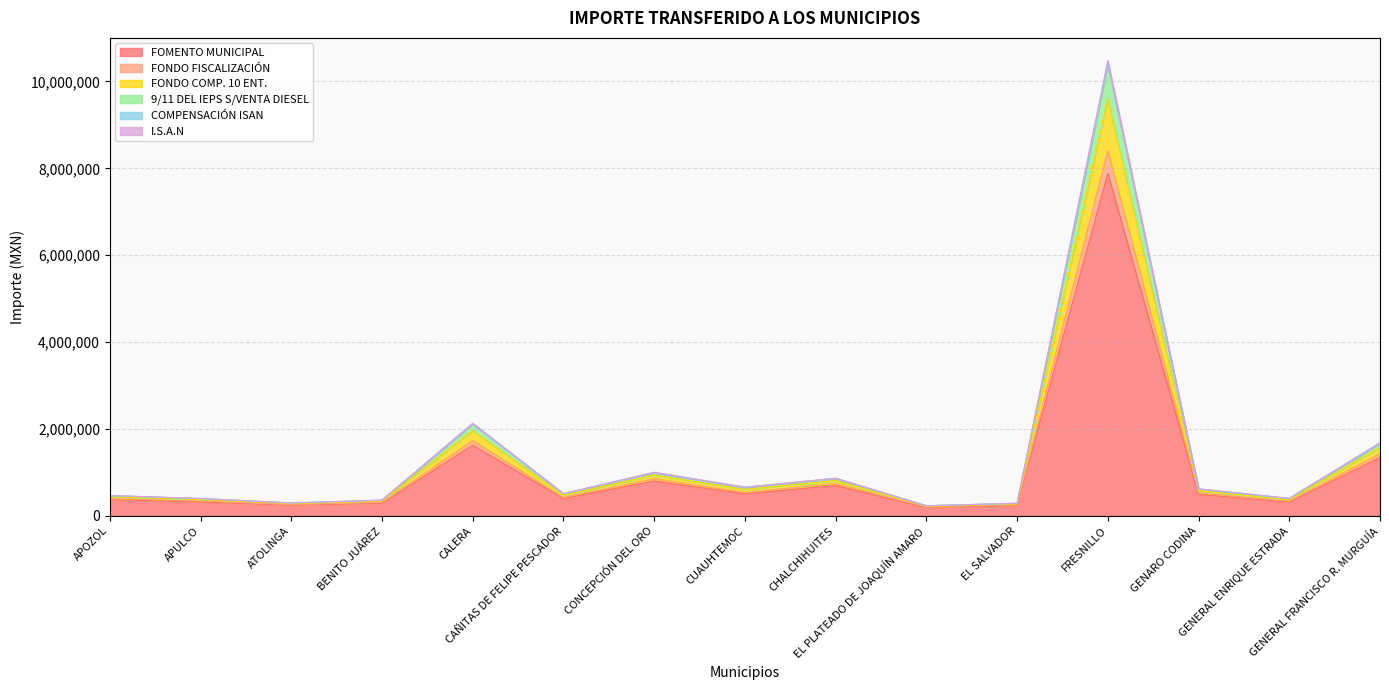

What is the highest value of the FOMENTO MUNICIPAL series?

7886556